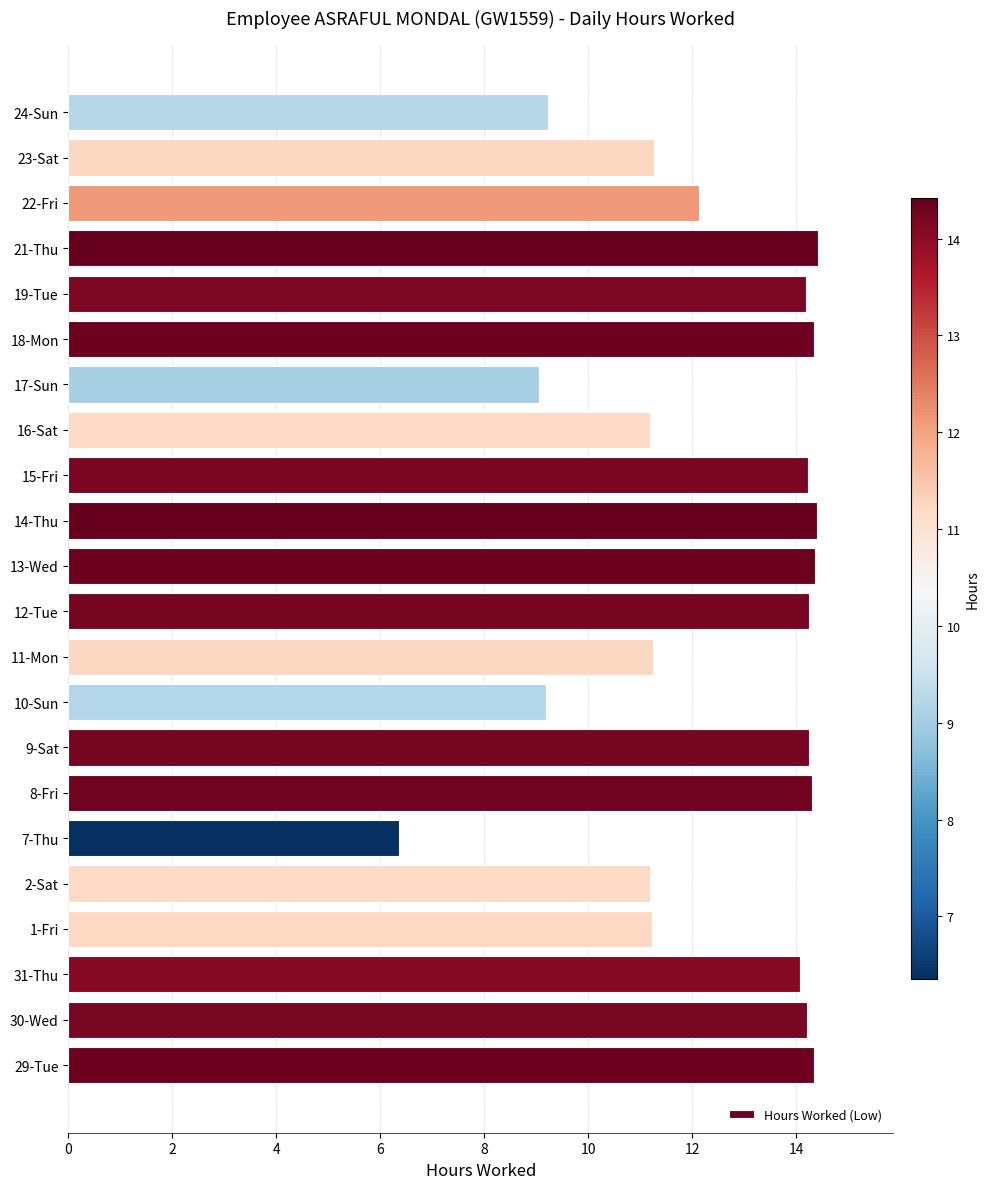

What is the sum of the values at 16-Sat and 17-Sun?

20.2